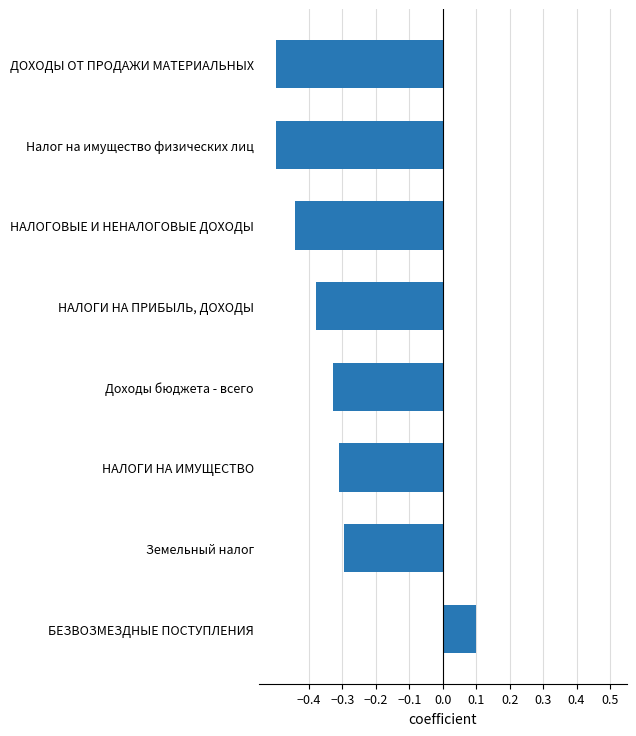

Are the bars horizontal?

Yes